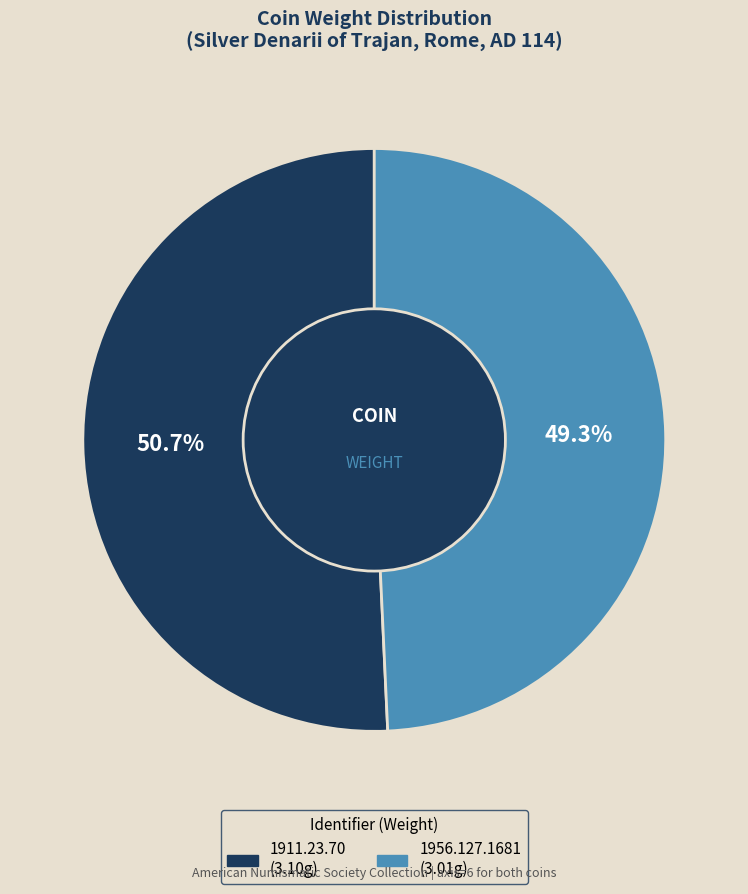

What percentage is the 1956.127.1681 slice, to the nearest percent?

49%